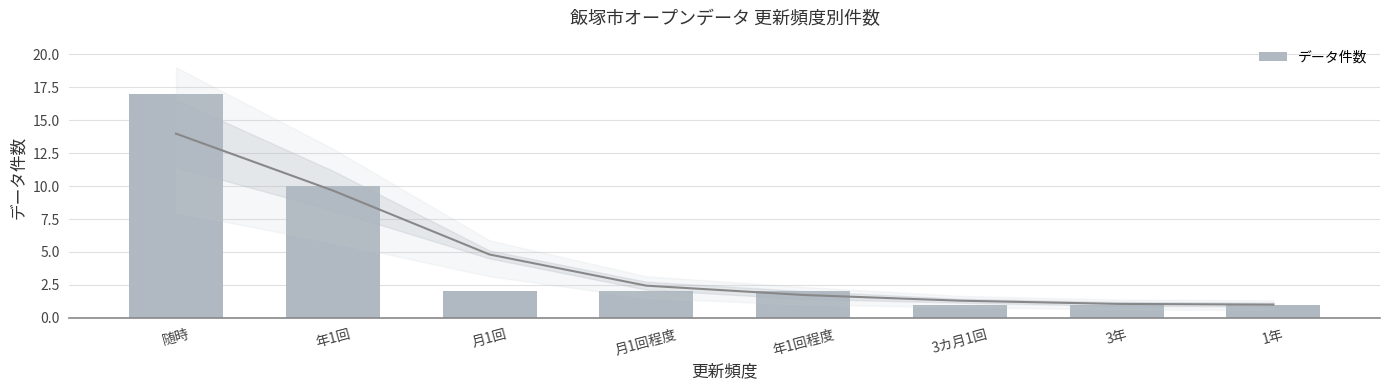

Rank the categories by value from lowest to highest.

3カ月1回, 3年, 1年, 月1回, 月1回程度, 年1回程度, 年1回, 随時